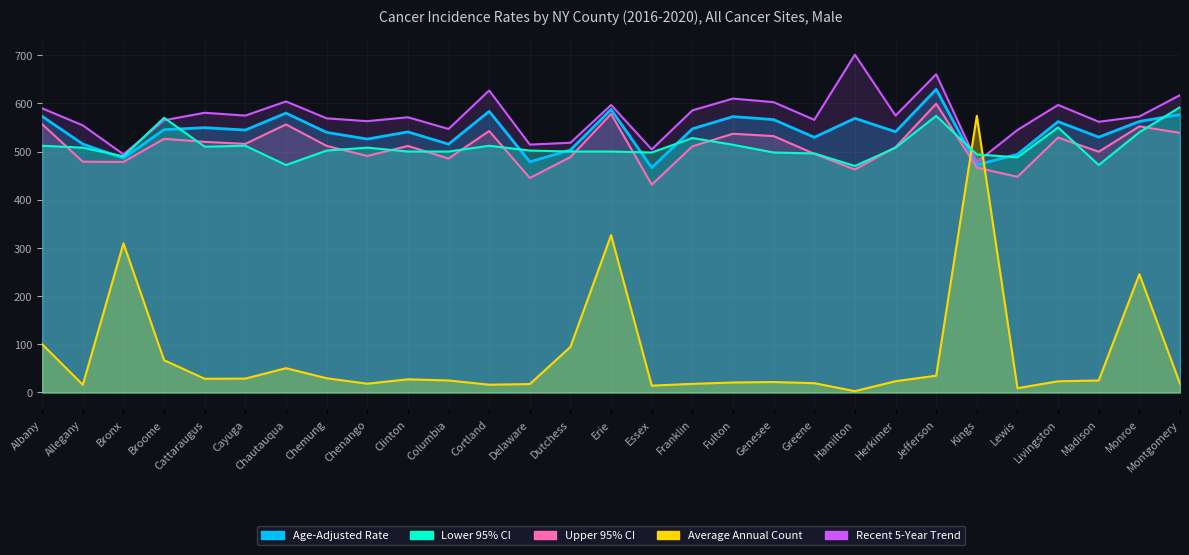

At which label does Recent 5-Year Trend first exceed 502?

Albany